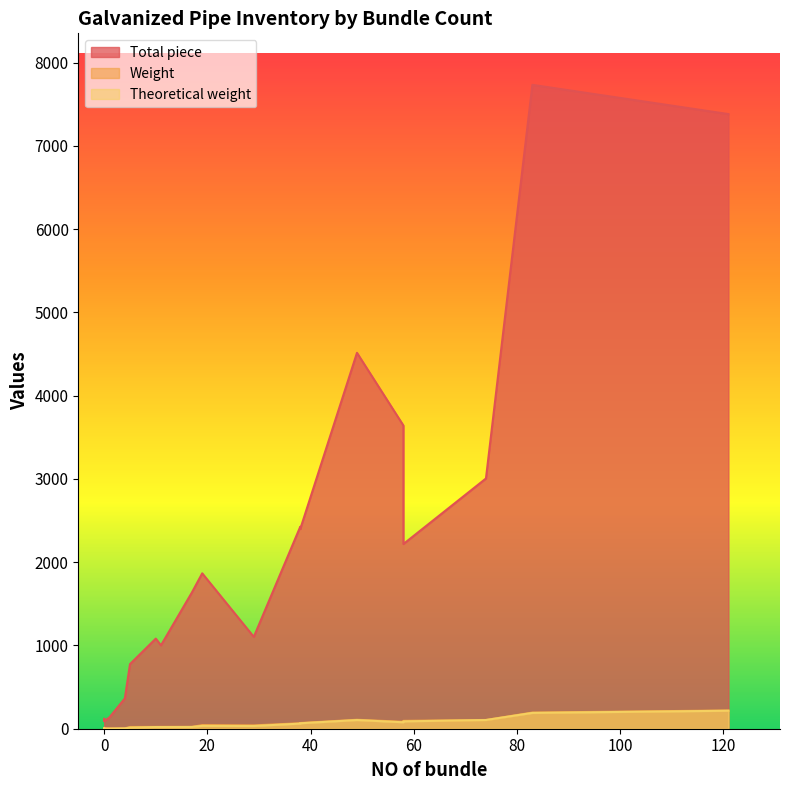

What is the difference between the second highest and second lowest values in the Theoretical weight series?

188.1